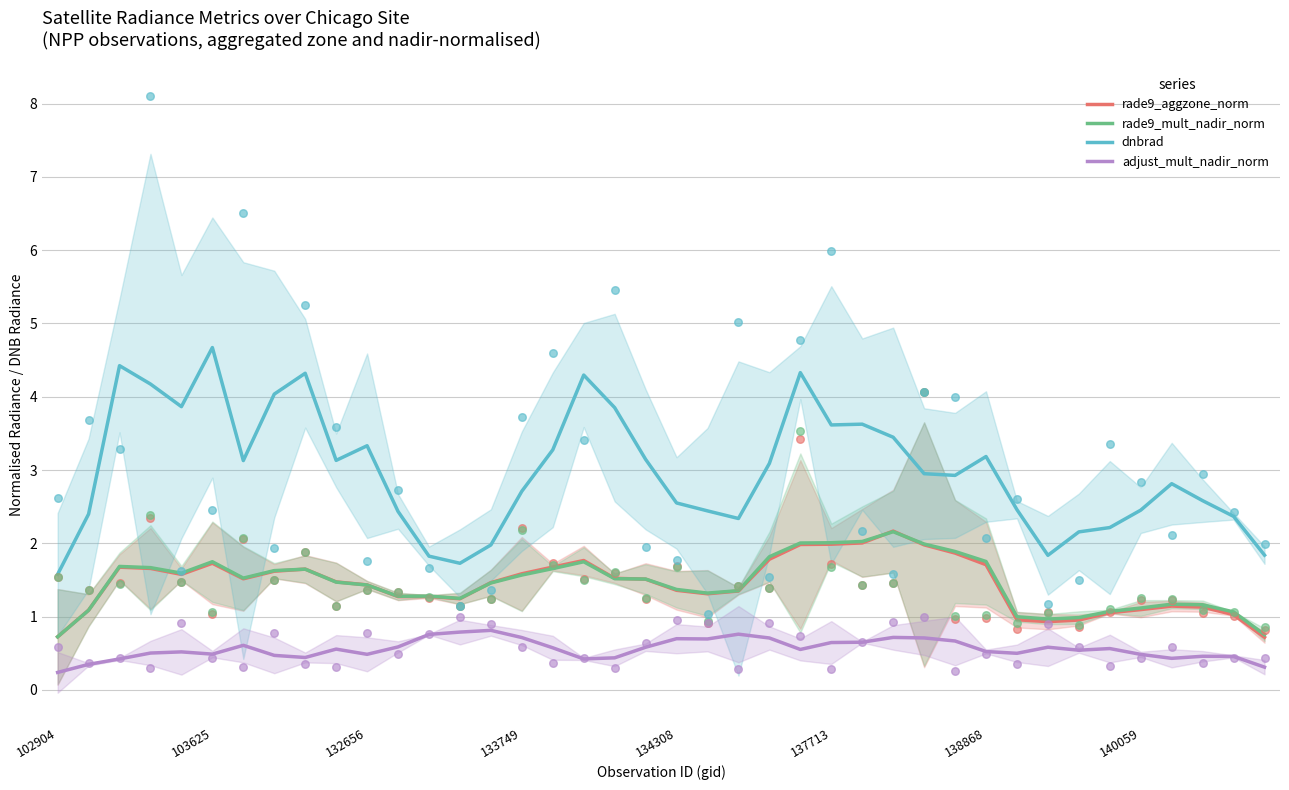

Is the value of rade9_mult_nadir_norm at 138868 greater than the value of dnbrad at 103625?

No